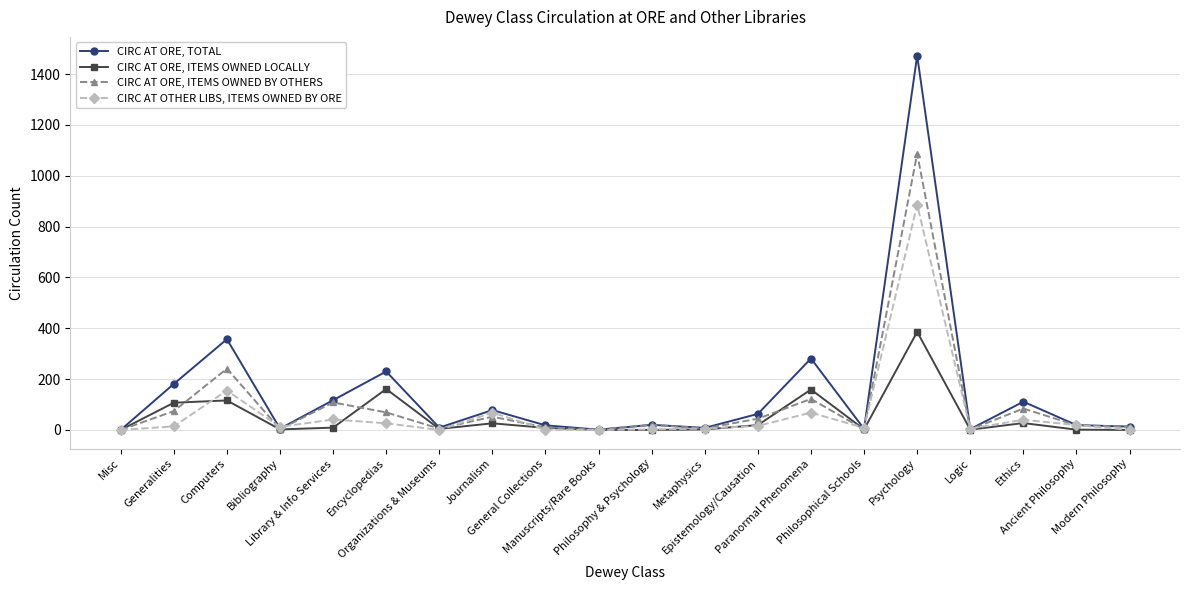

List the series in order of their peak value, lowest first.

CIRC AT ORE, ITEMS OWNED LOCALLY, CIRC AT OTHER LIBS, ITEMS OWNED BY ORE, CIRC AT ORE, ITEMS OWNED BY OTHERS, CIRC AT ORE, TOTAL